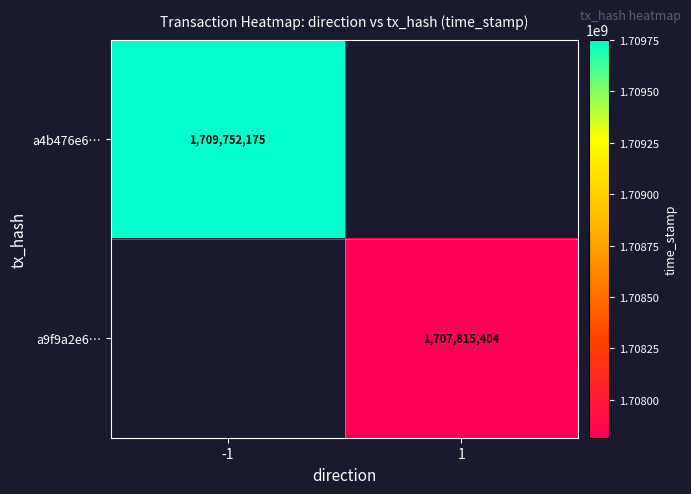

The a9f9a2e6… series shows 1707815404 at 1. True or false?

True